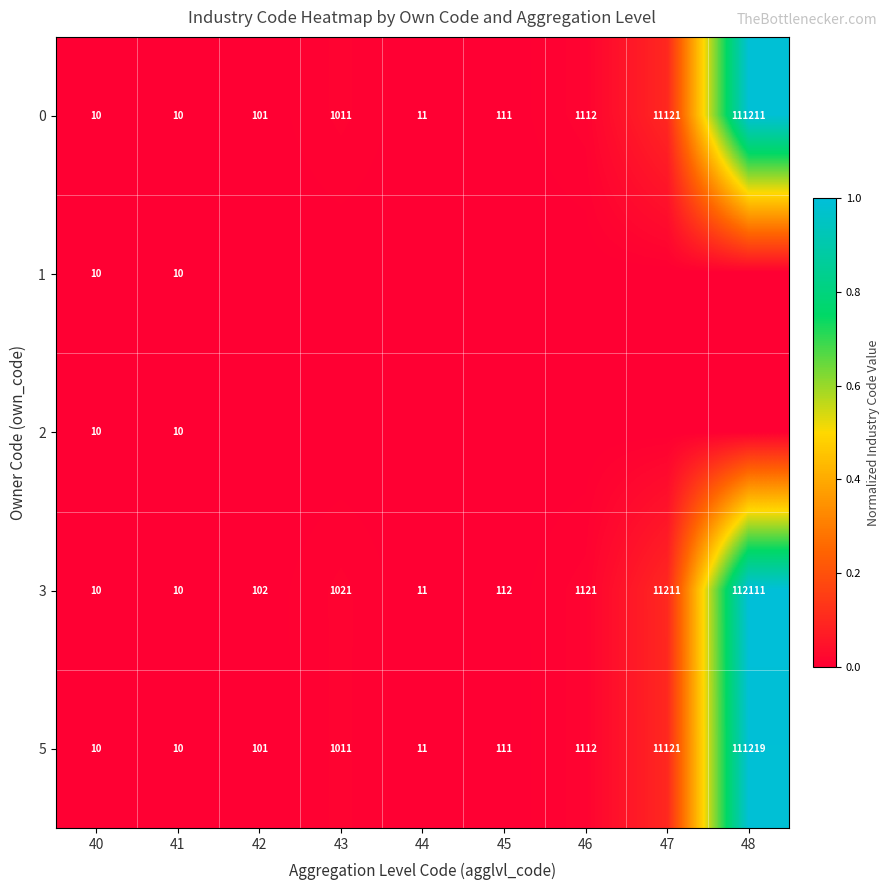

What is the average value of the 3 series?

13968